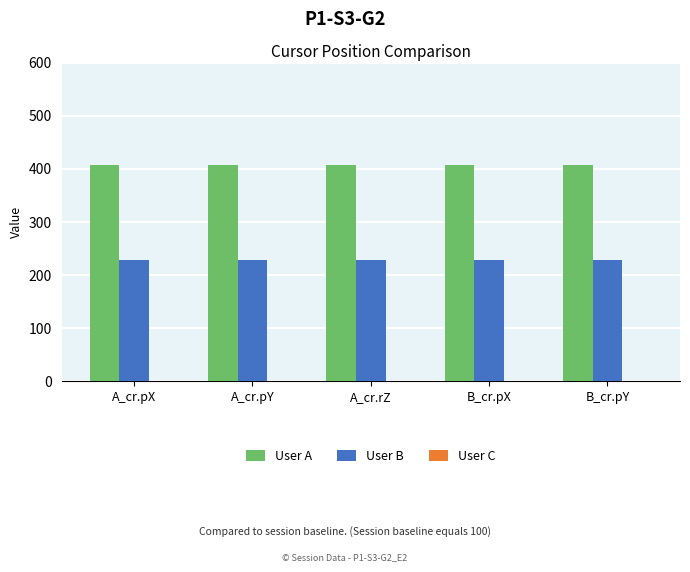

At A_cr.rZ, list the series in order from largest to smallest.

User A, User B